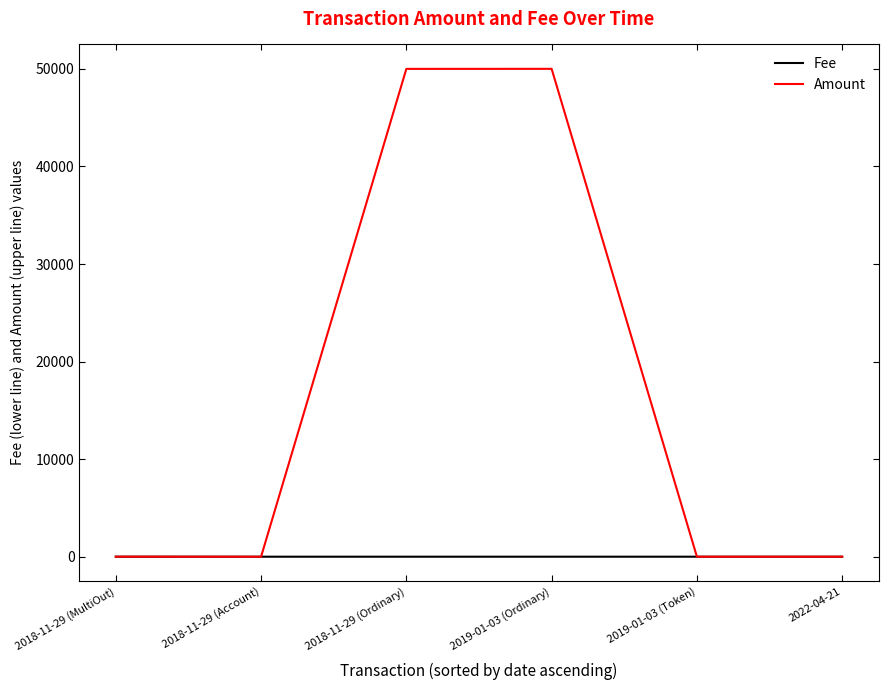

Which series changed the most between 2018-11-29 (MultiOut) and 2018-11-29 (Ordinary)?

Amount